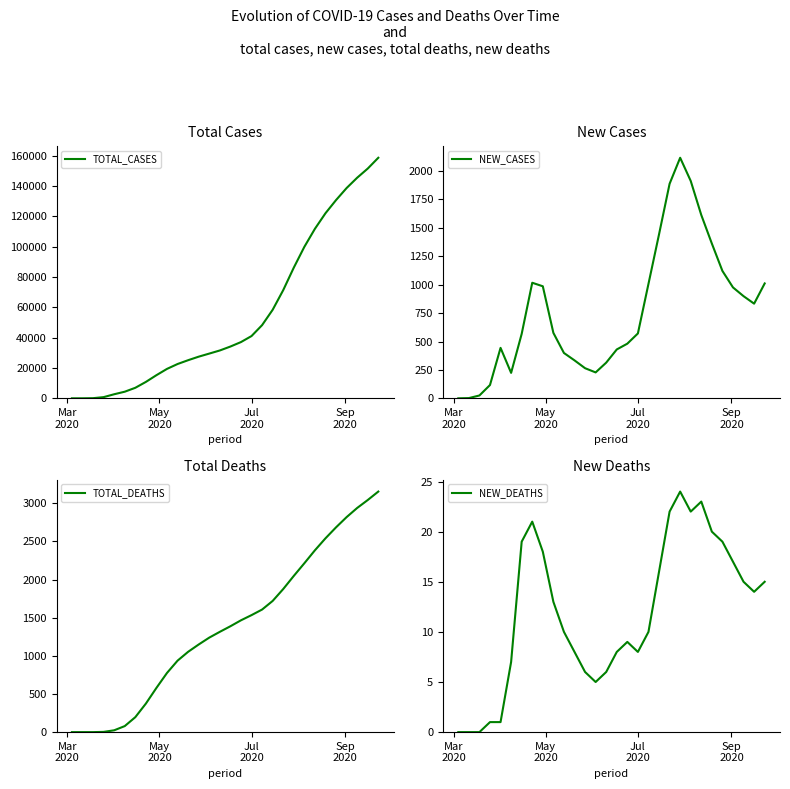

What is the sum of all NEW_CASES values?

23163